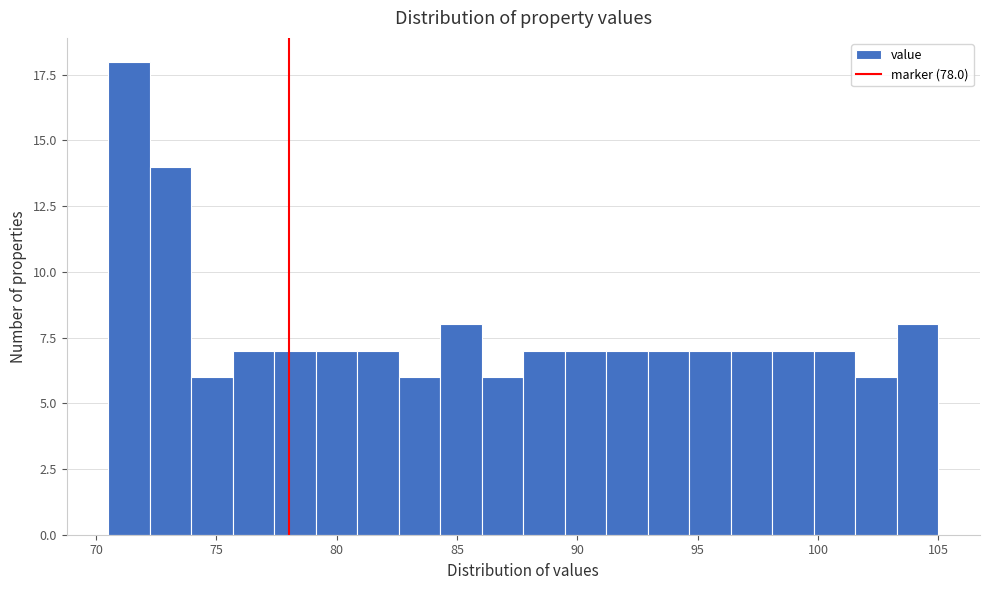

Around what value on the x-axis is the tallest bar? Give the approximate position of its centre, as read against the axis.

71.5